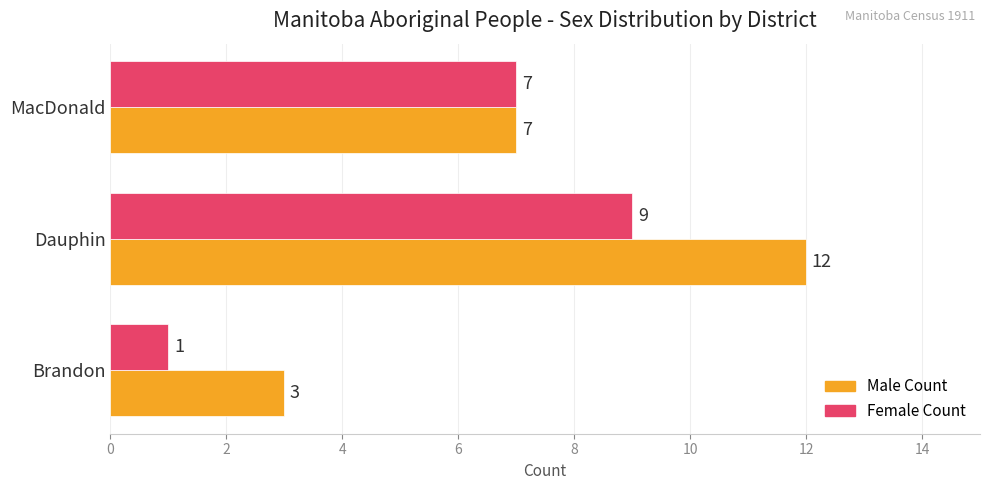

At which label is Male Count closest to 7?

MacDonald